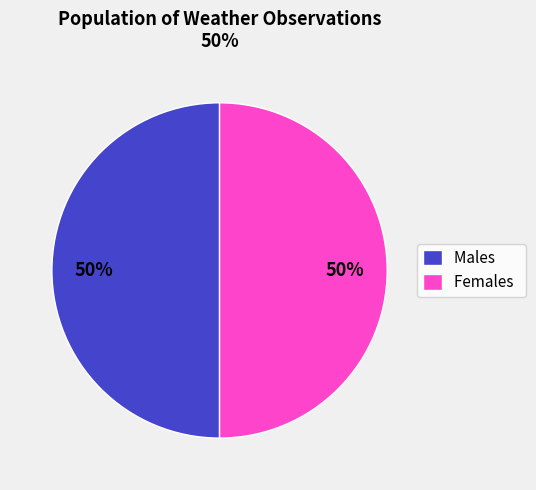

To the nearest percent, what percentage of the pie is Females?

50%